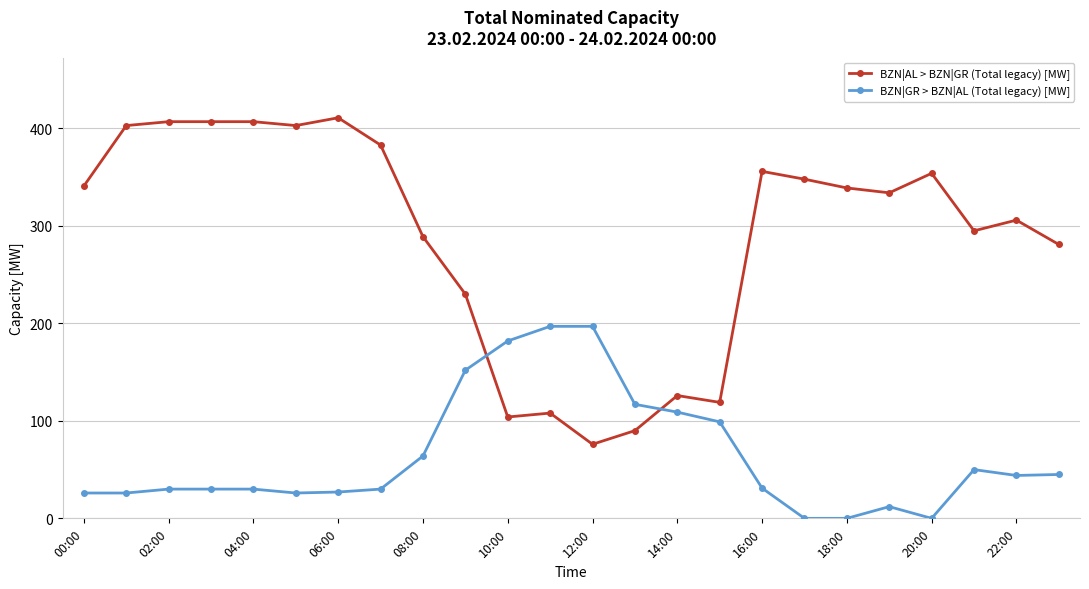

In BZN|AL > BZN|GR (Total legacy) [MW], how many points are lower than both neighbors (excluding endpoints)?

6